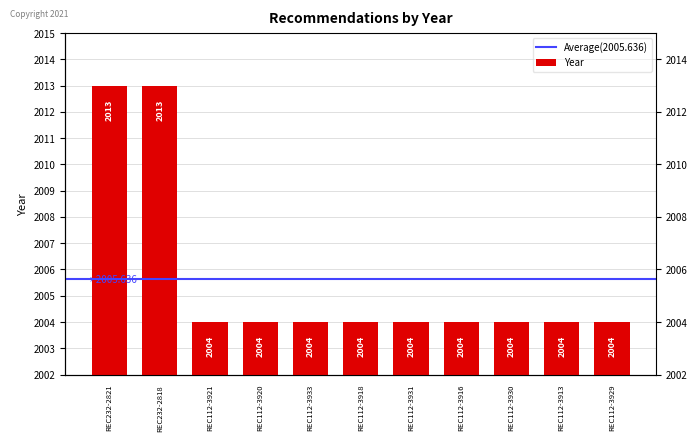

Is it true that the value at REC112-3913 is 2004?

True